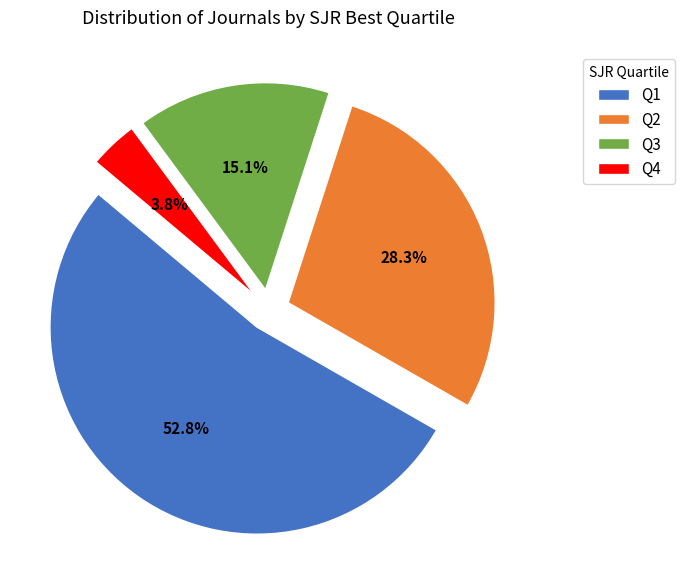

What portion of the pie excludes Q3?

84.9%